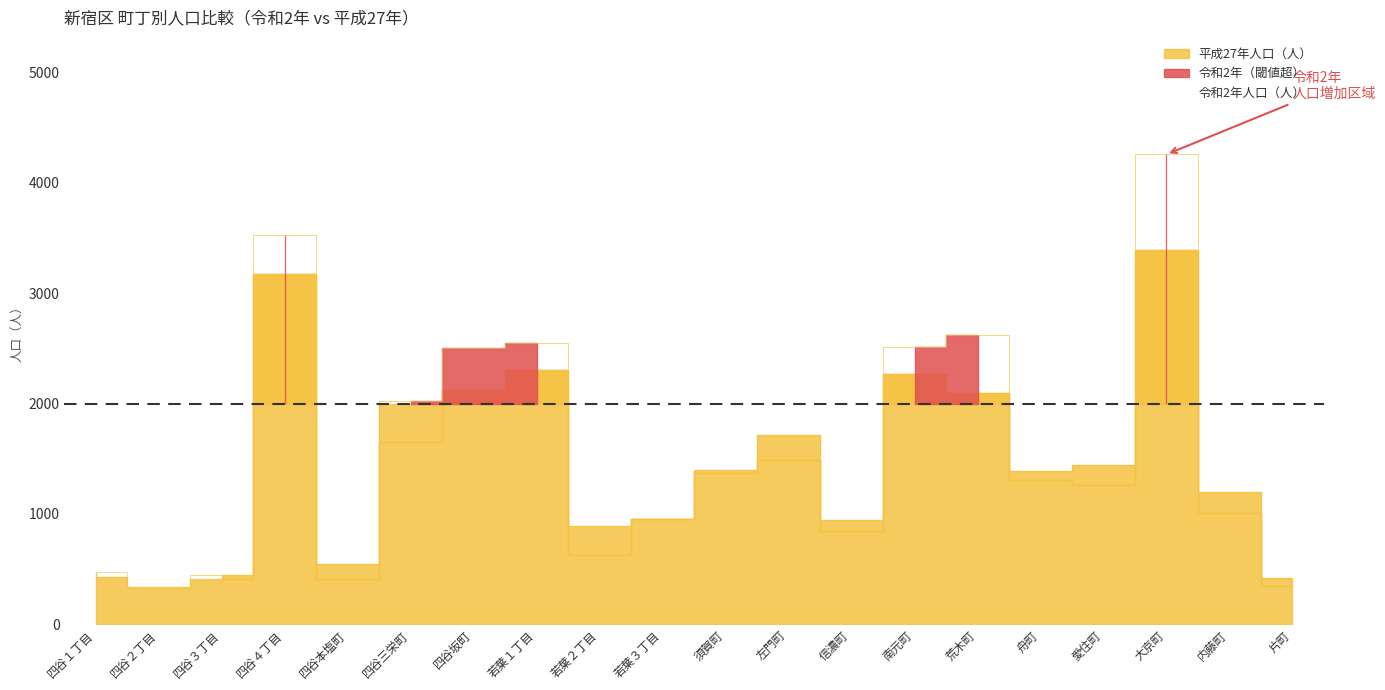

How many data points are less than 1400?

10